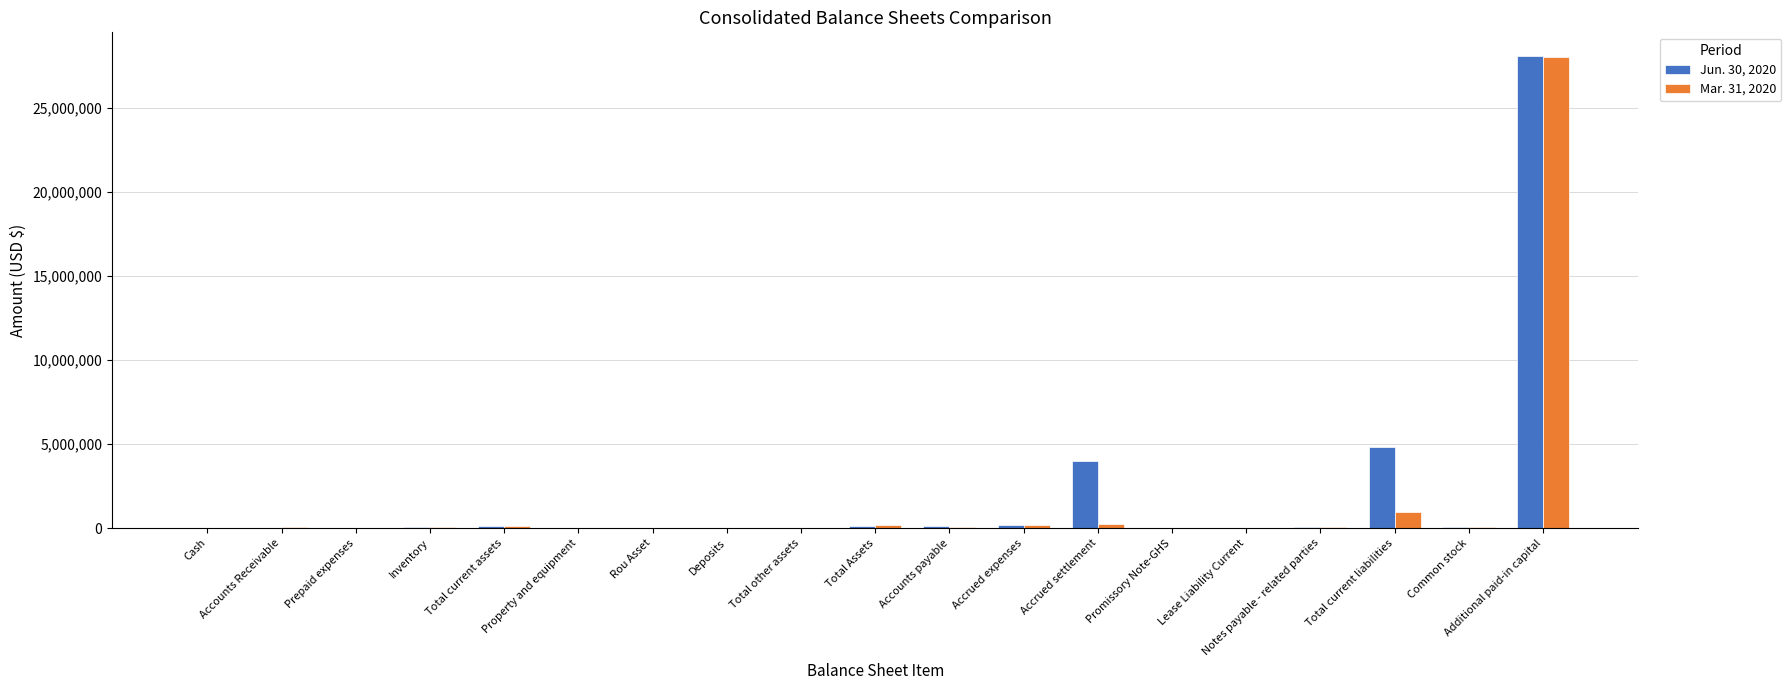

The value of Mar. 31, 2020 at Accrued expenses is 154552. True or false?

True